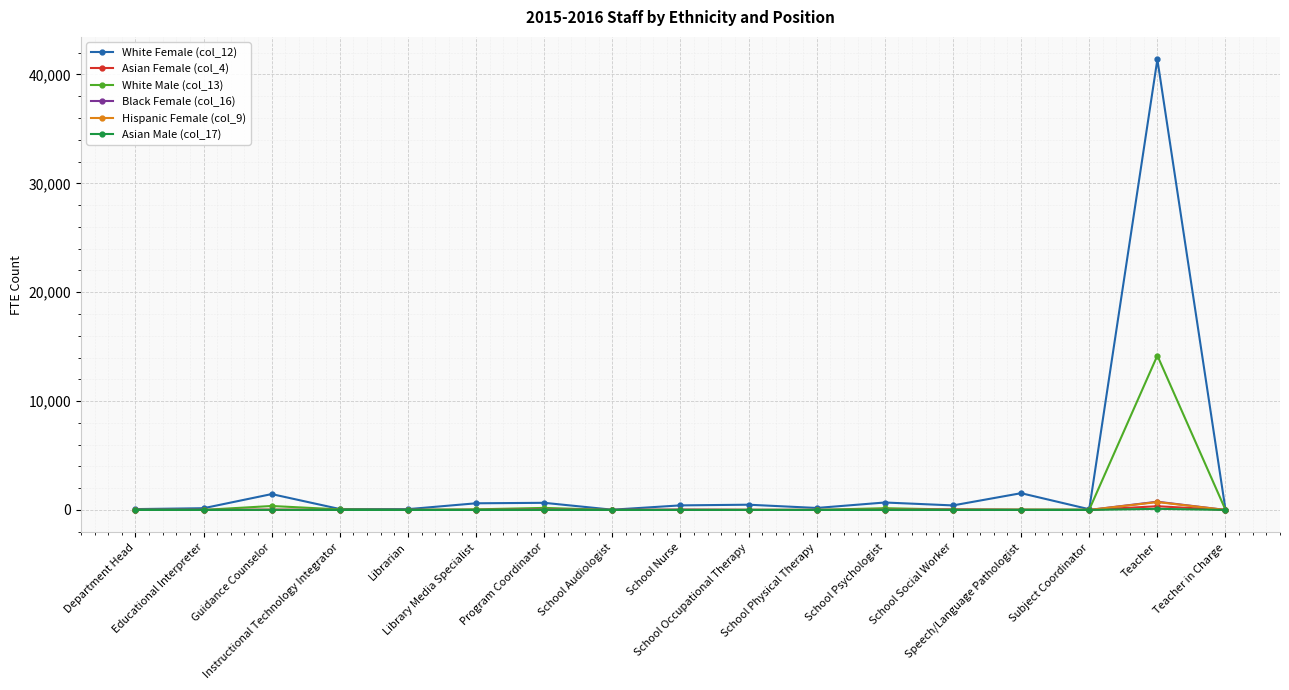

At which label does White Female (col_12) first exceed 416?

Guidance Counselor